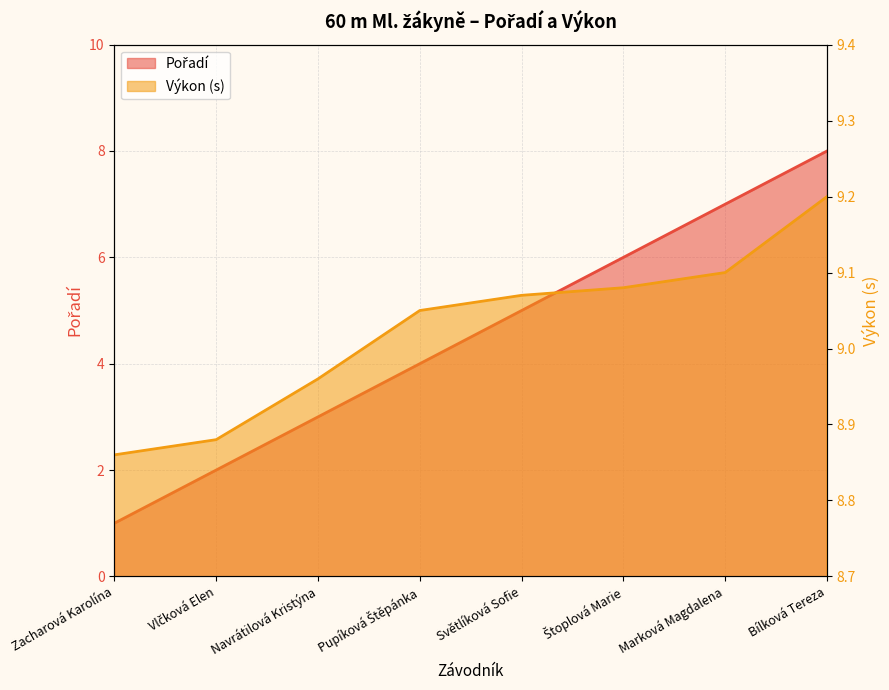

What is the sum of the Pořadí values at Světlíková Sofie and Zacharová Karolína?

6.0